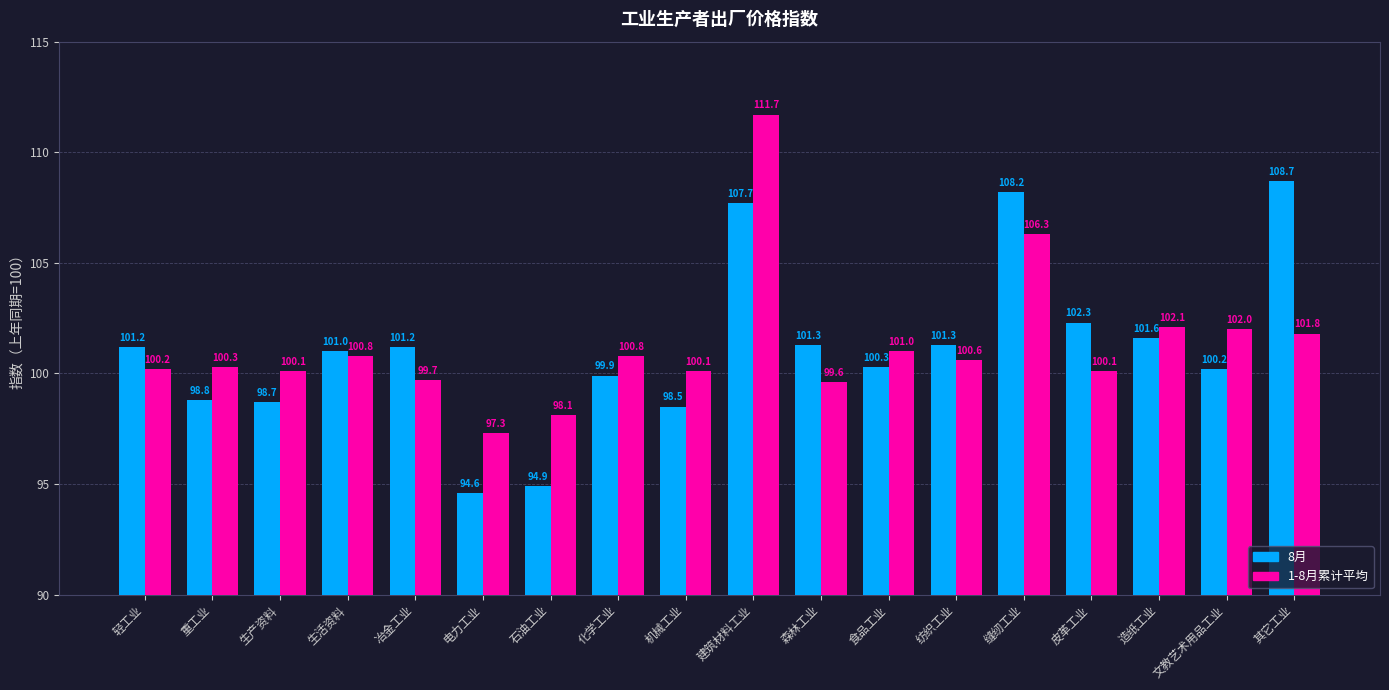

At 造纸工业, list the series in order from largest to smallest.

1-8月累计平均, 8月